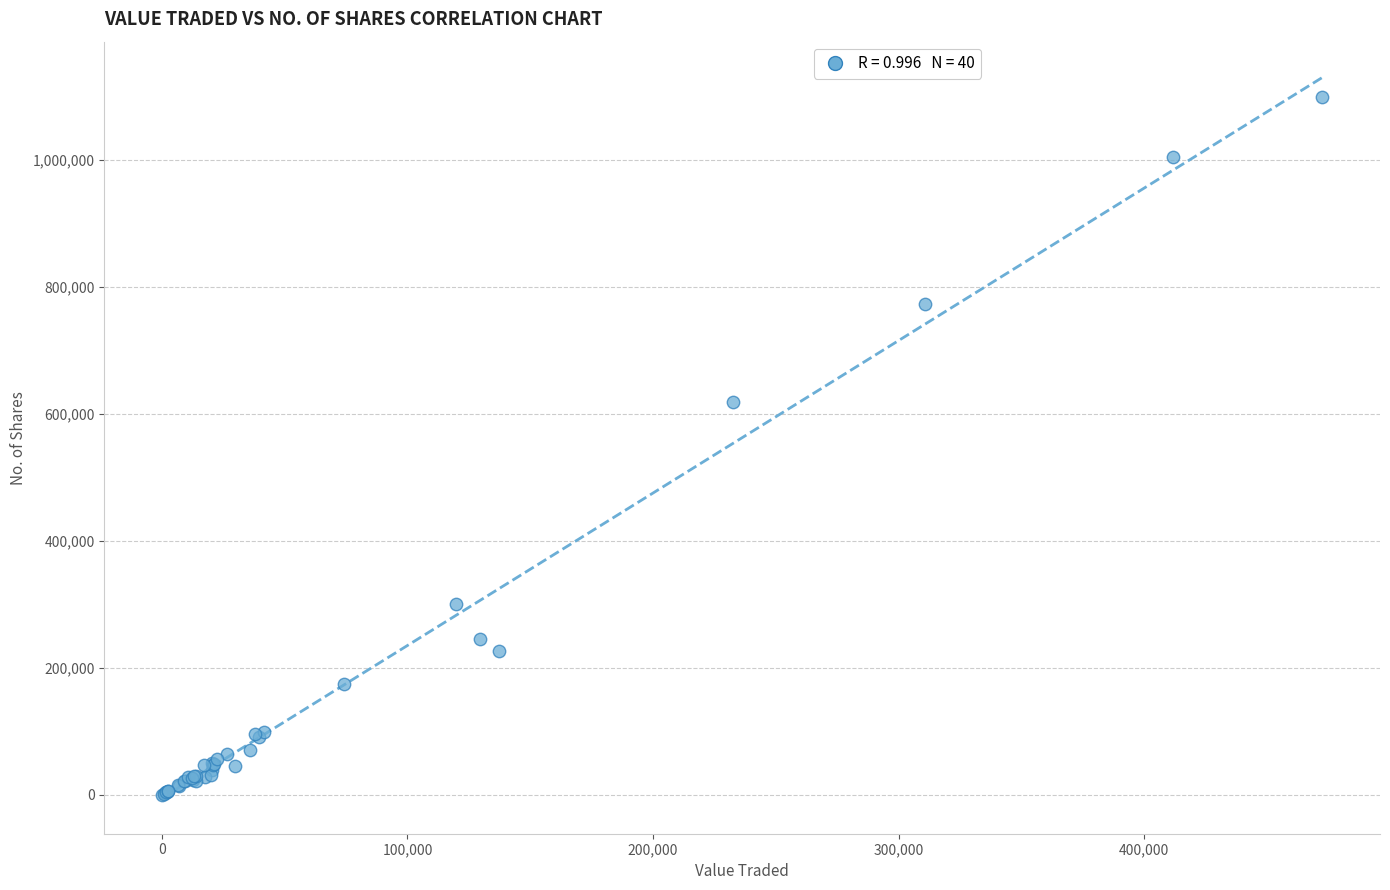

What Y value in the scatter plot is closest to 550141?

618807